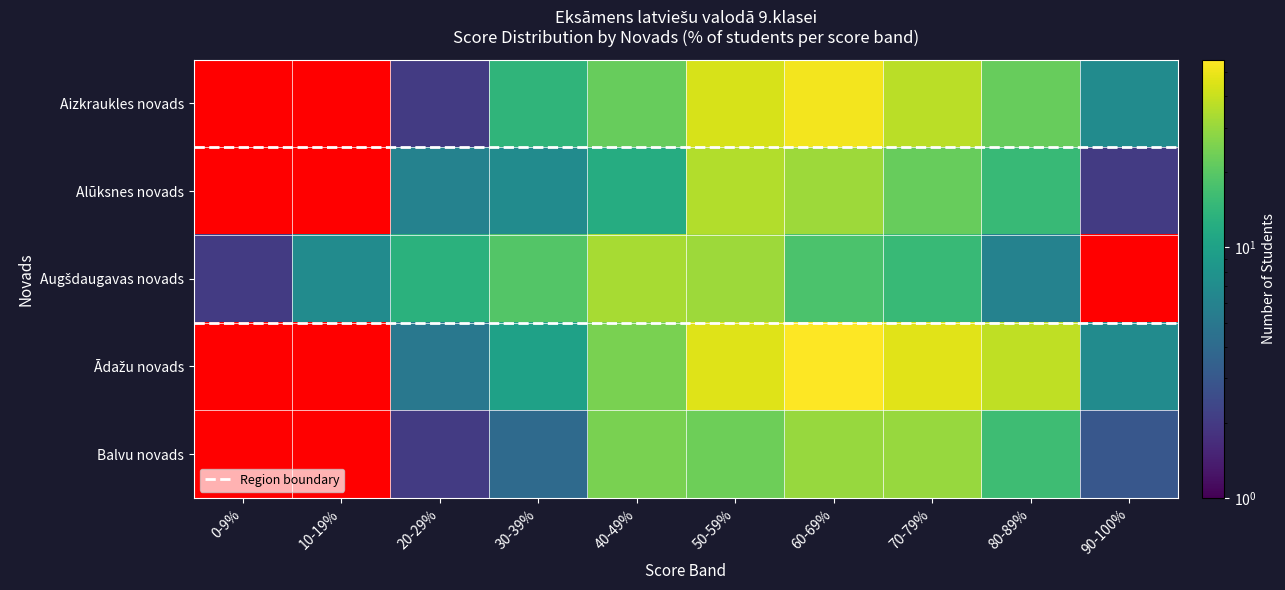

Which series has the largest range (max minus min)?

Augšdaugavas novads